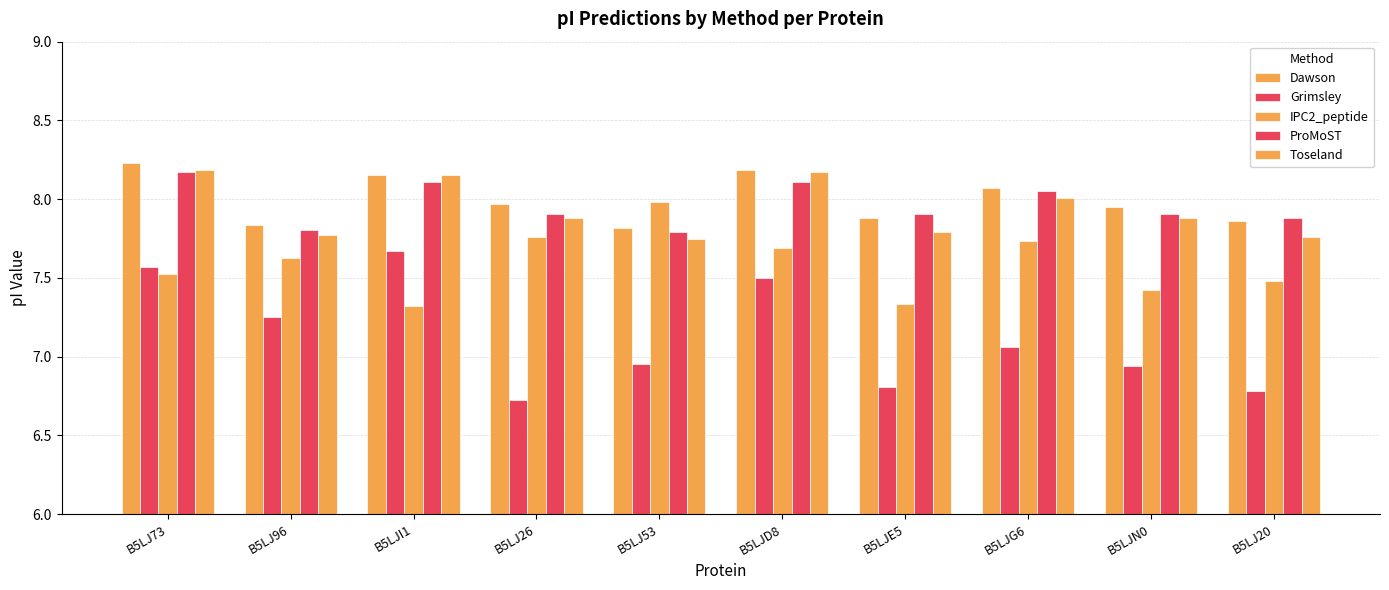

What is the smallest value displayed?

6.7